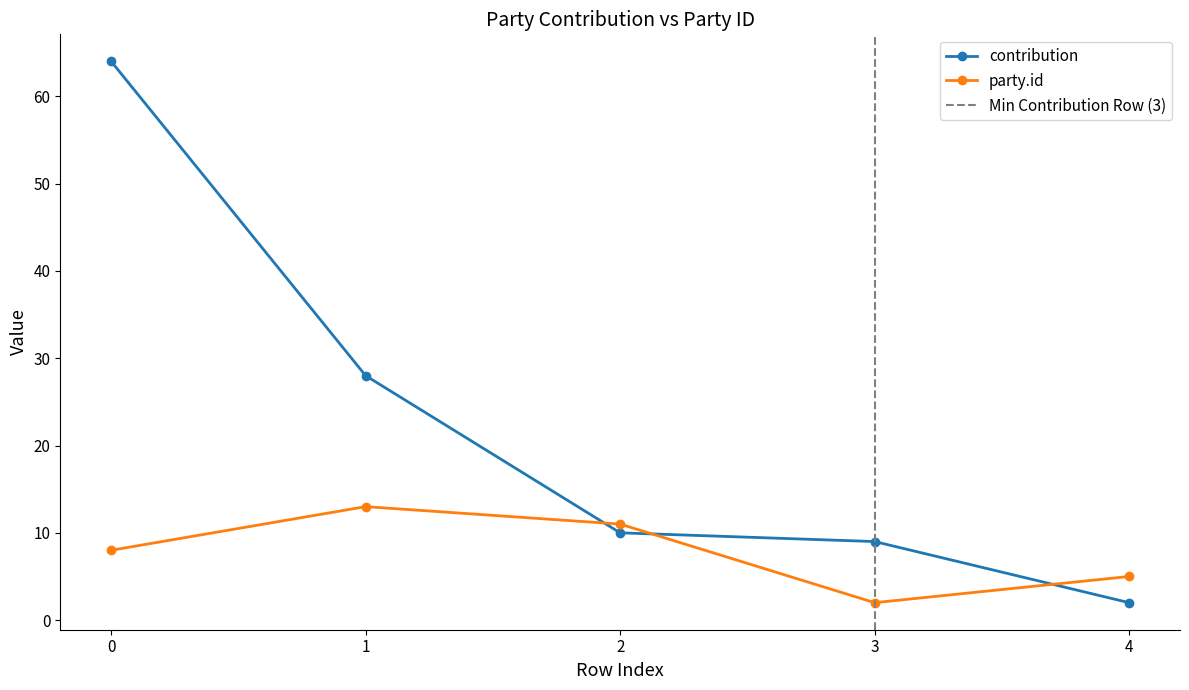

Reading left to right, list all the values displayed in this chart.

contribution: 64	28	10	9	2
party.id: 8	13	11	2	5